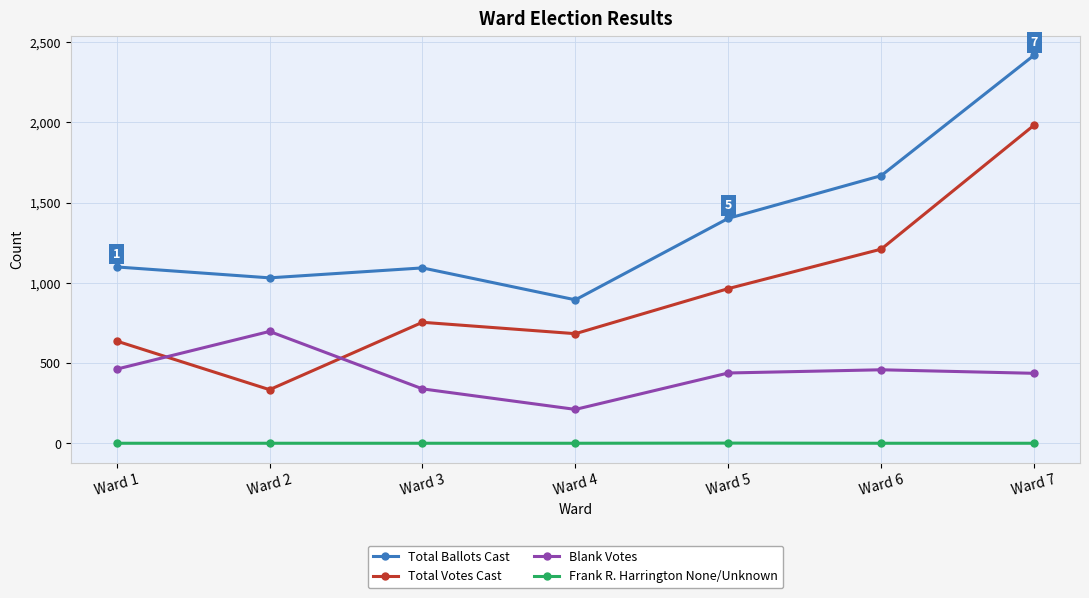

Between Ward 4 and Ward 6, which series saw the biggest shift?

Total Ballots Cast